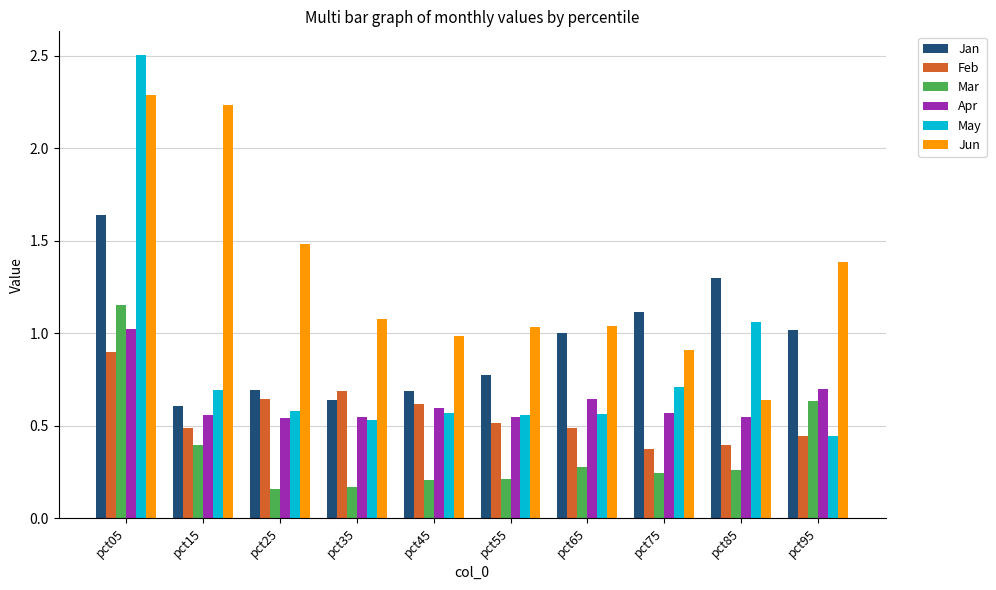

What is the spread (max minus min) of values at pct45?

0.8